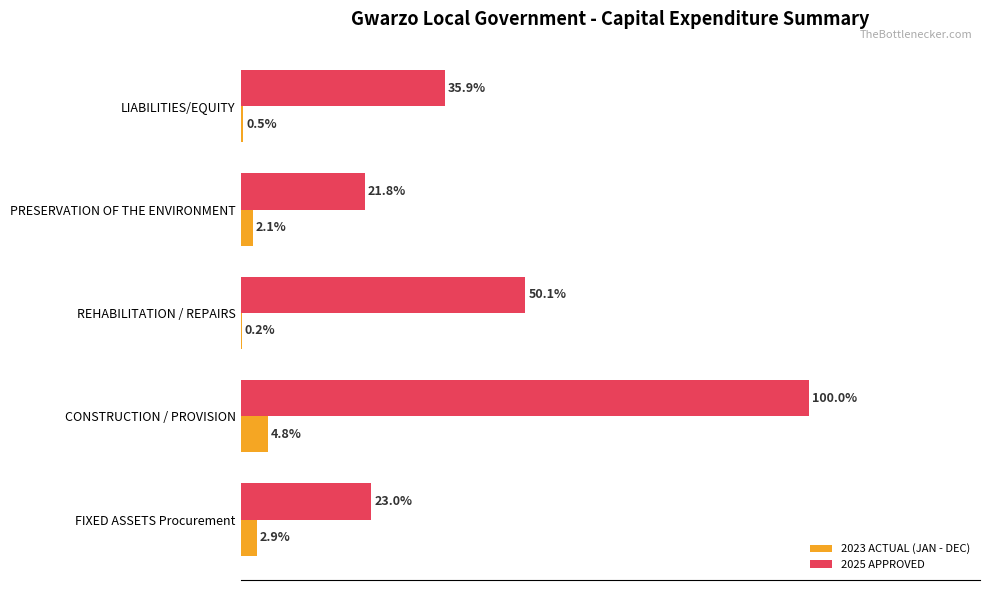

Is the value of 2023 ACTUAL (JAN - DEC) at PRESERVATION OF THE ENVIRONMENT greater than the value of 2025 APPROVED at LIABILITIES/EQUITY?

No